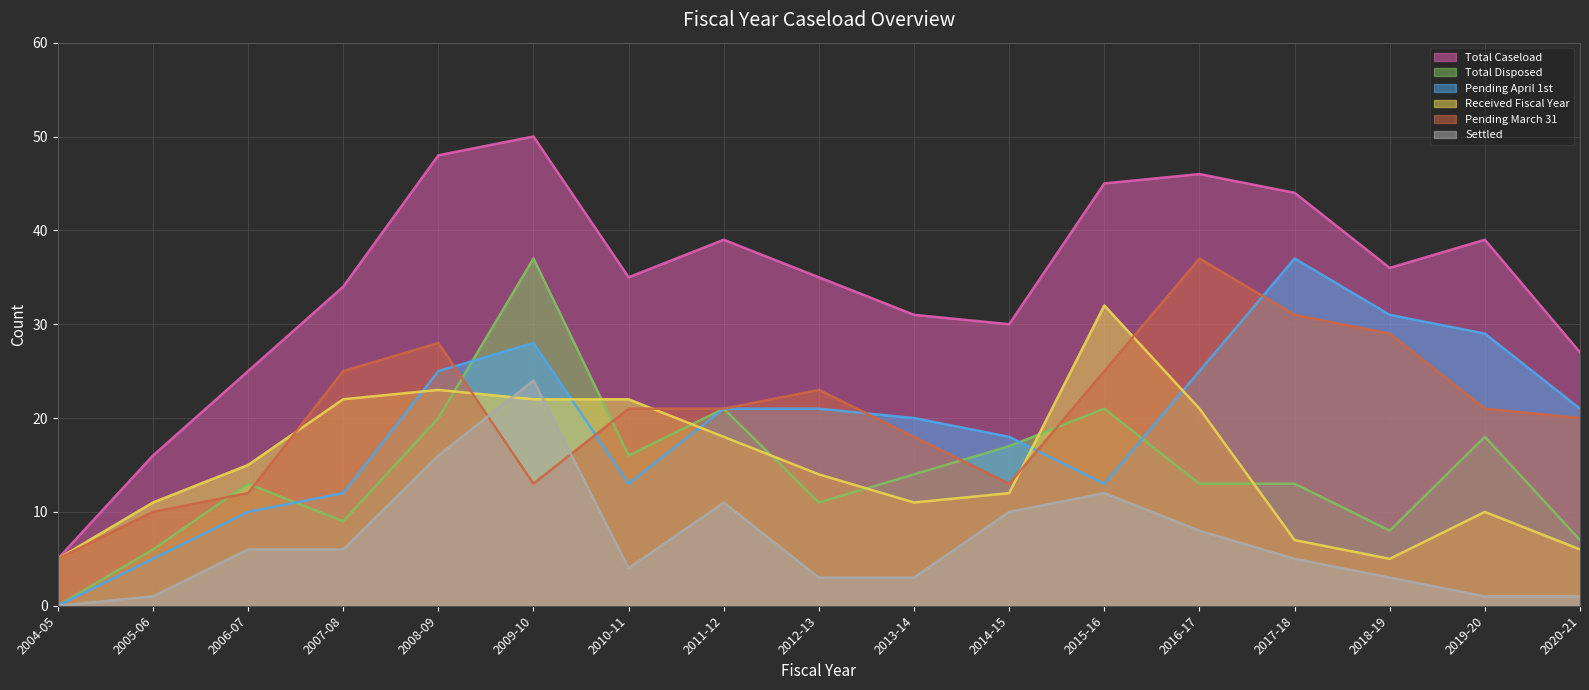

At which category is the sum across all series the highest?

2009-10